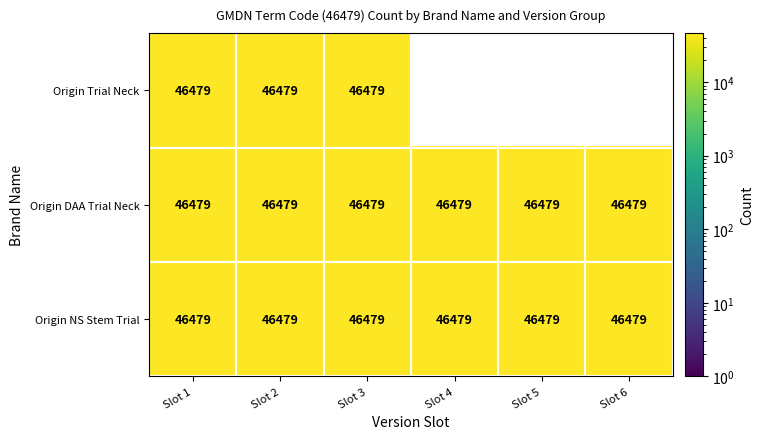

At how many categories does at least one series exceed 26994?

6